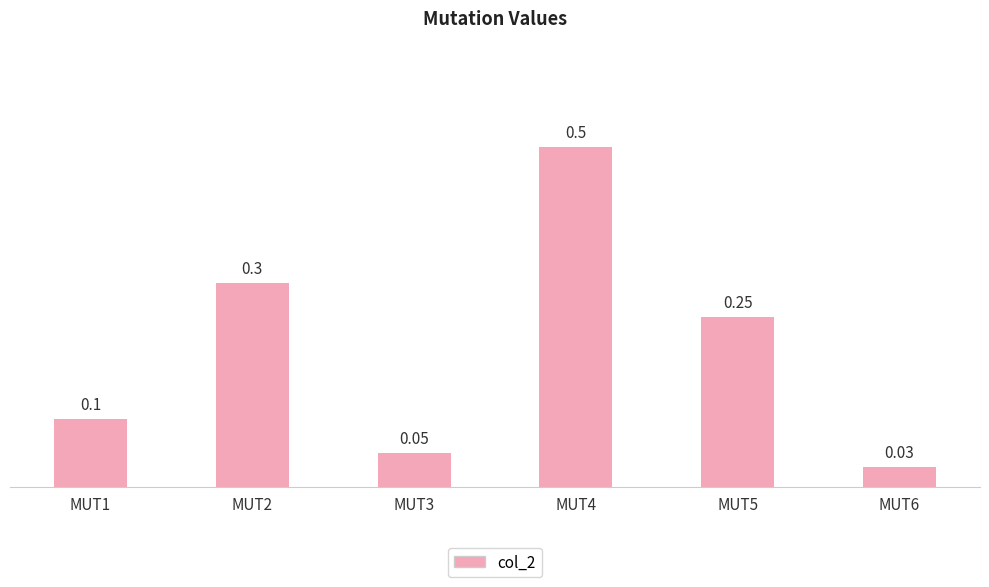

What is the difference between the maximum and minimum values?

0.5